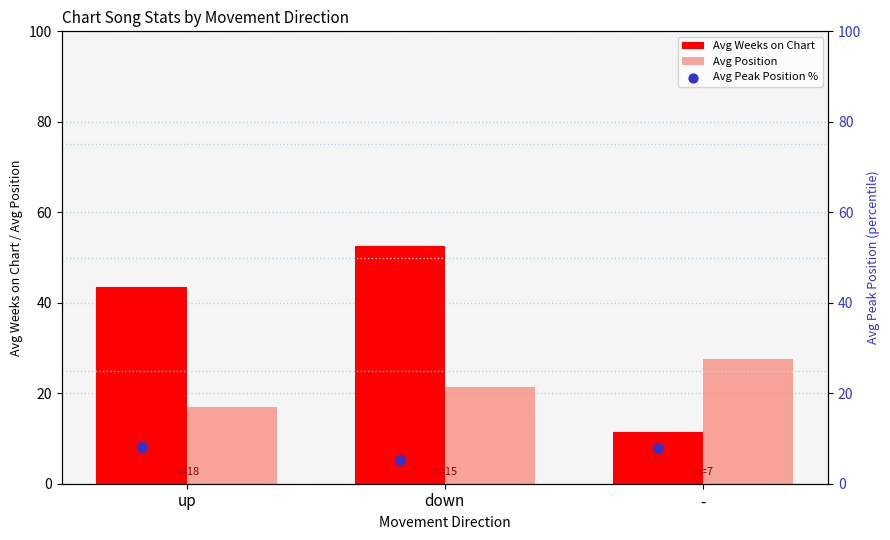

Is the value of Avg Position at - greater than the value of Avg Weeks on Chart at up?

No